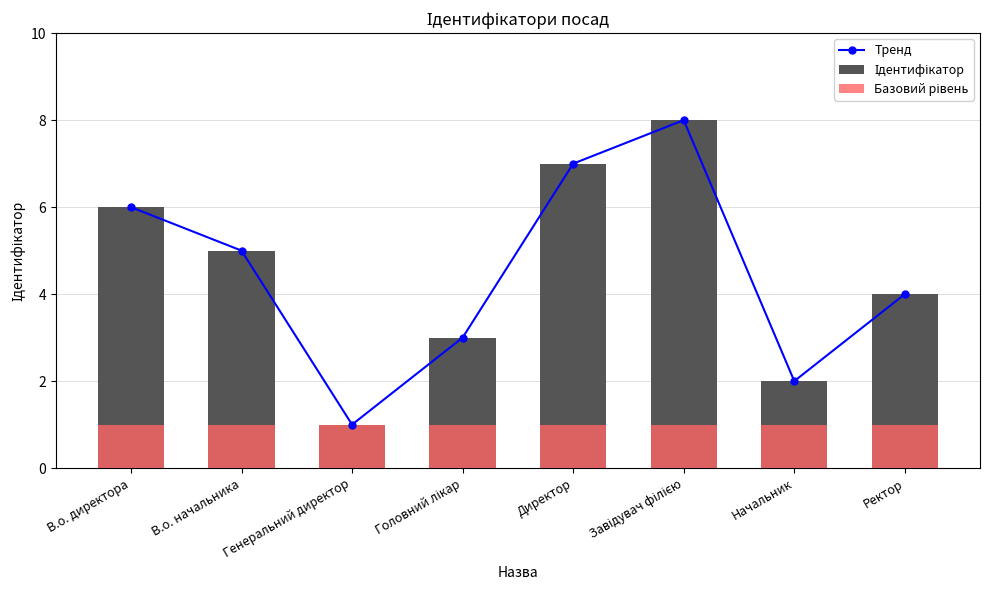

How many series are shown in this chart?

3